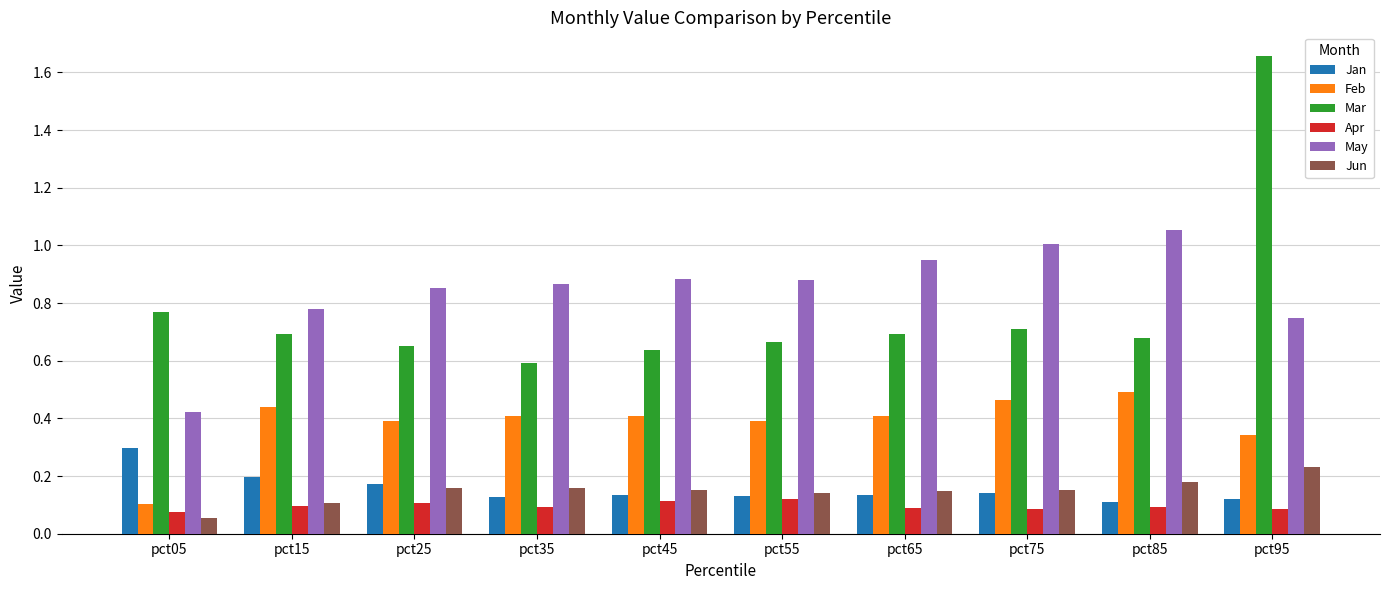

Rank the series at pct95 from lowest to highest value.

Apr, Jan, Jun, Feb, May, Mar